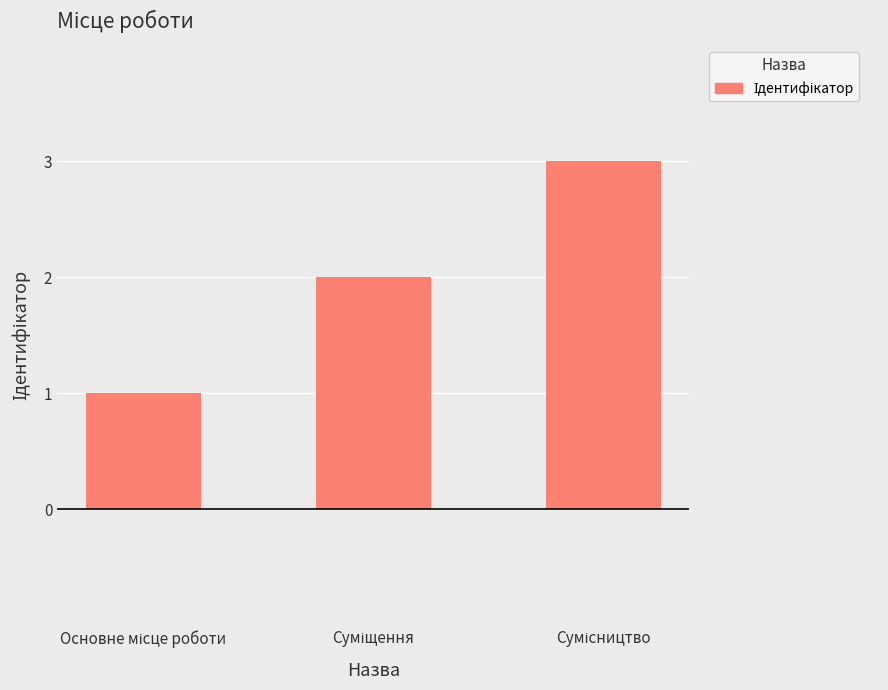

Reading left to right, list all the values displayed in this chart.

1	2	3